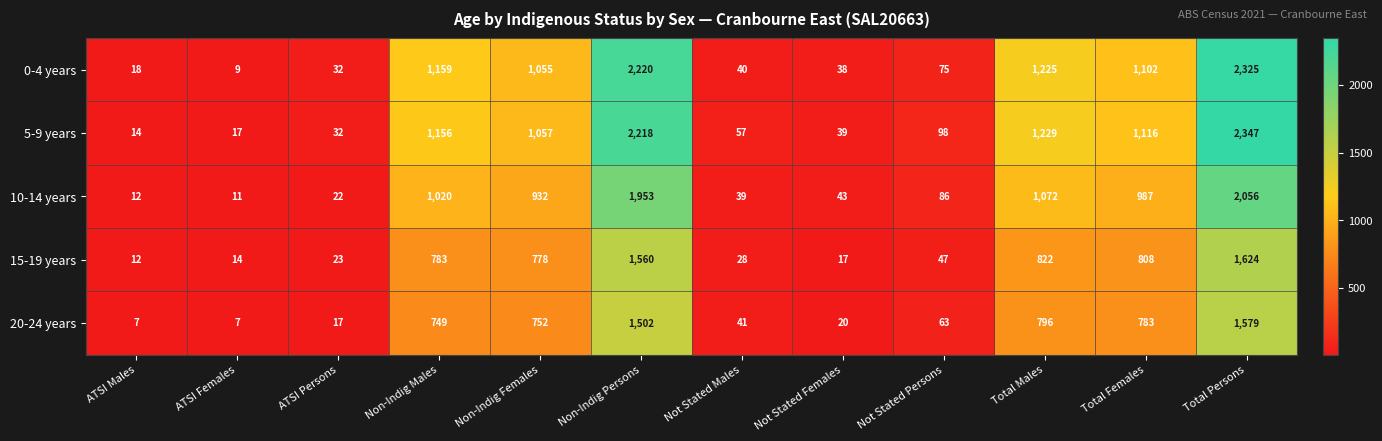

Count the number of categories in the chart.

12